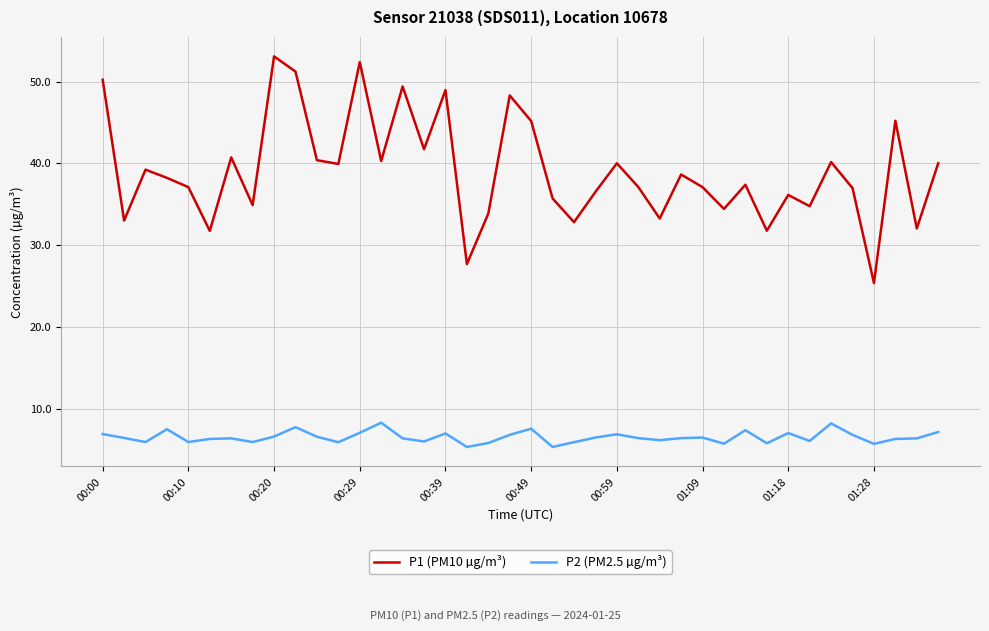

True or false: P1 (PM10 µg/m³) and P2 (PM2.5 µg/m³) intersect in this chart.

False